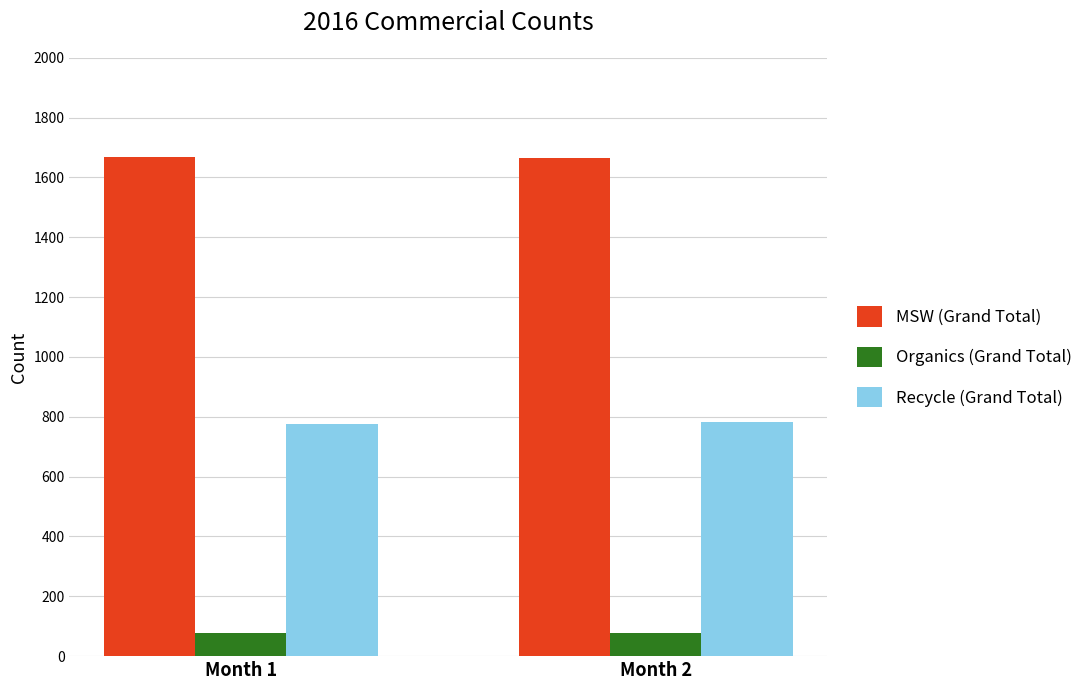

What is the greatest value displayed?

1668